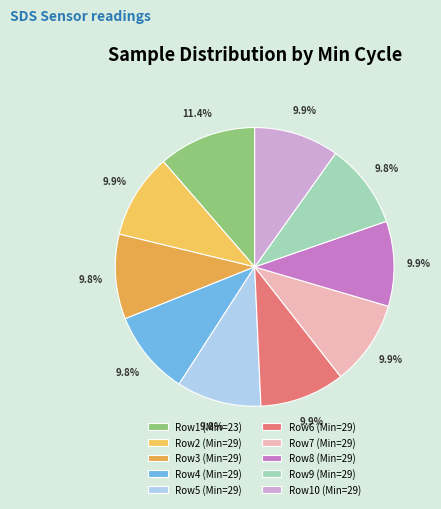

How many segments does this pie chart have?

10